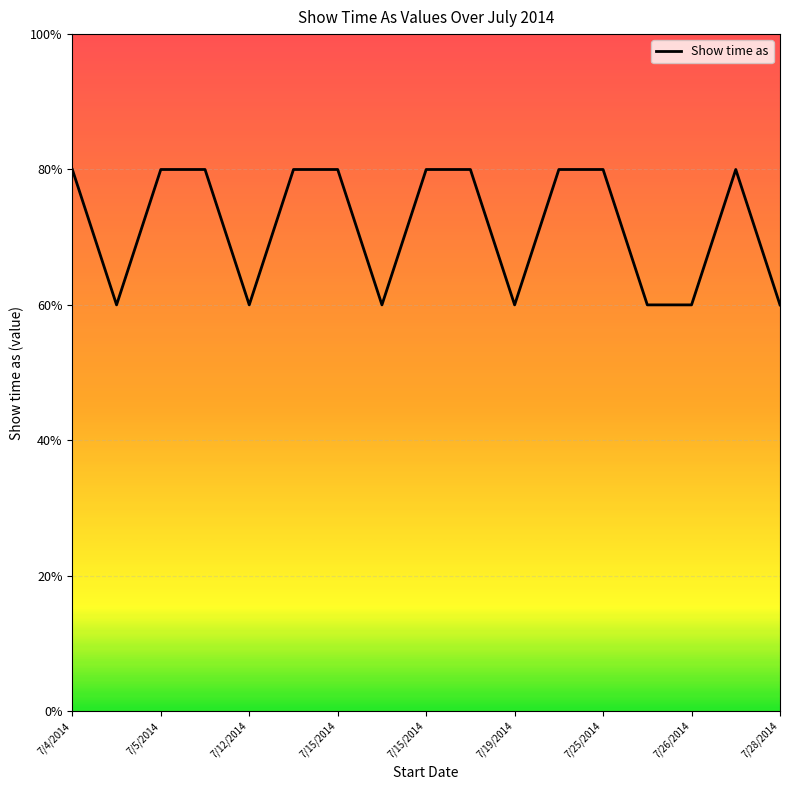

Does the chart have visible grid lines?

Yes